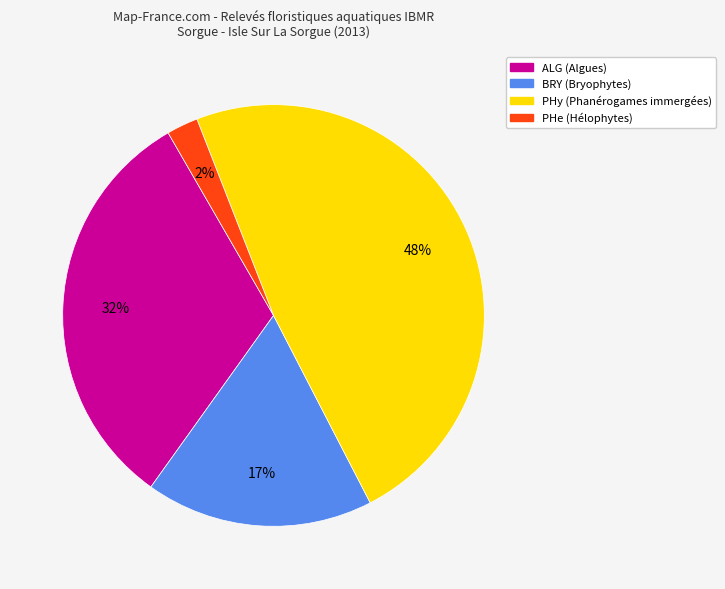

The ALG (Algues) slice represents 32% of the pie. True or false?

True